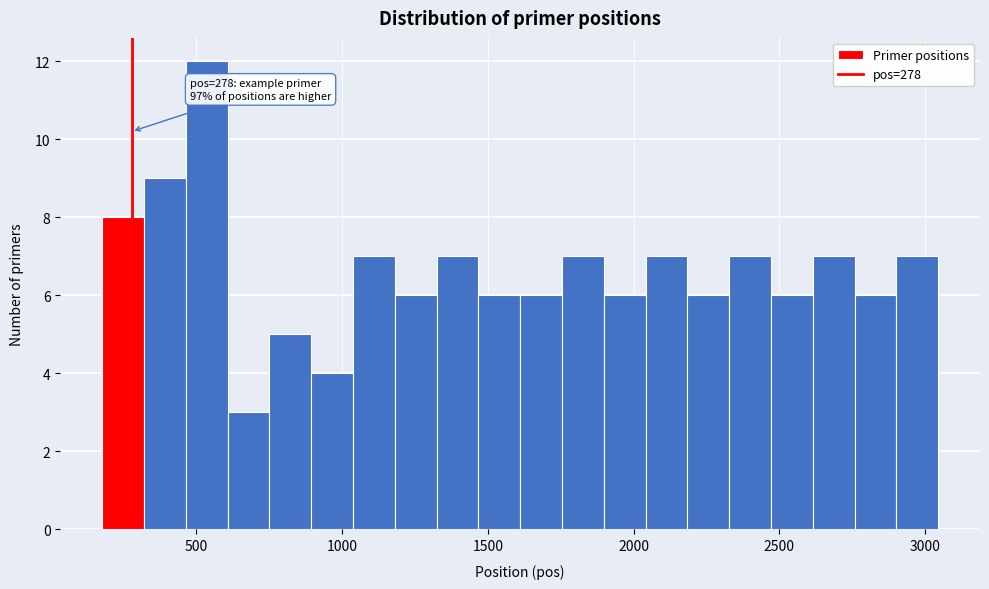

Read against the x-axis, roughly where is the centre of the tallest bar?

550